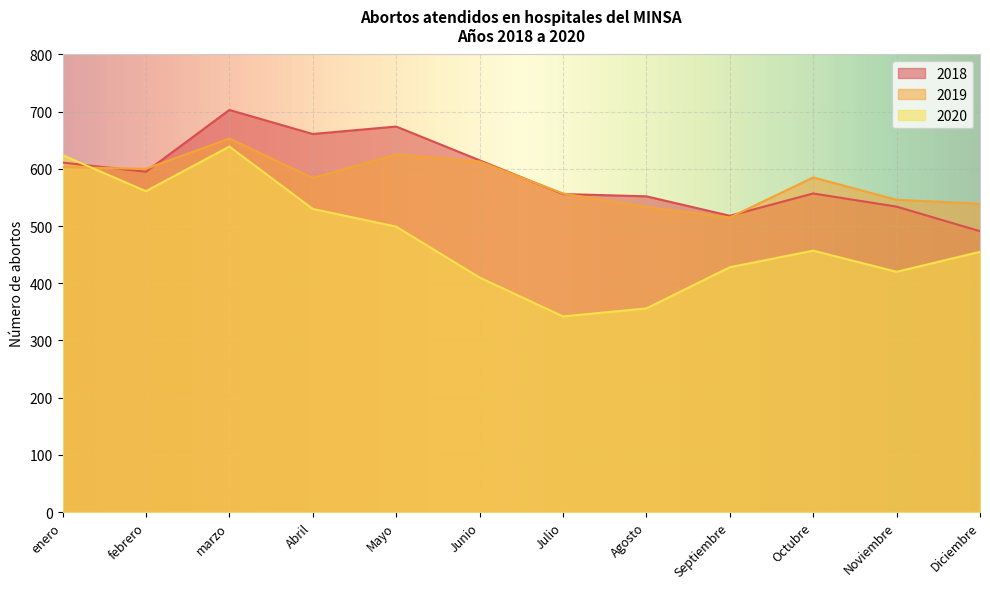

Between which two adjacent categories do 2018 and 2020 first intersect?

enero and febrero